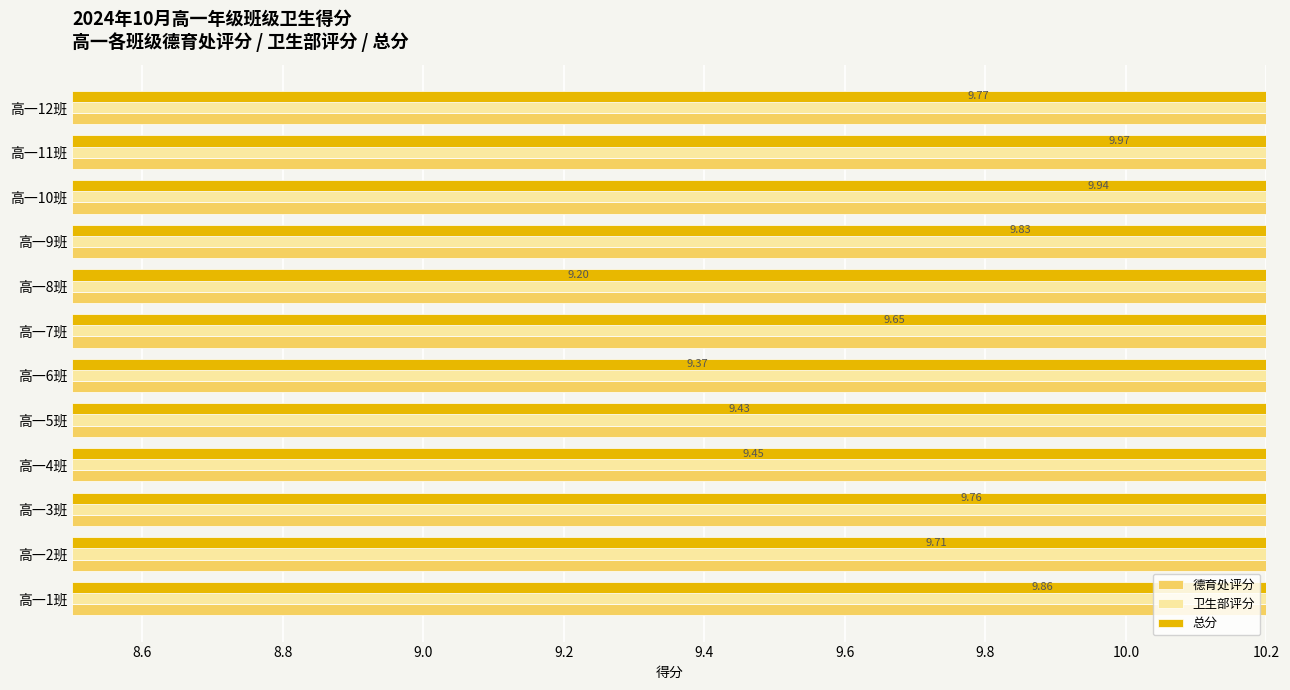

Reading left to right, list all the values displayed in this chart.

德育处评分: 4.9	4.9	4.9	4.8	4.9	4.9	5.0	4.8	5.0	5.0	5.0	4.8
卫生部评分: 5.0	4.8	4.9	4.7	4.5	4.5	4.7	4.4	4.8	4.9	5.0	5.0
总分: 9.9	9.7	9.8	9.4	9.4	9.4	9.6	9.2	9.8	9.9	10.0	9.8